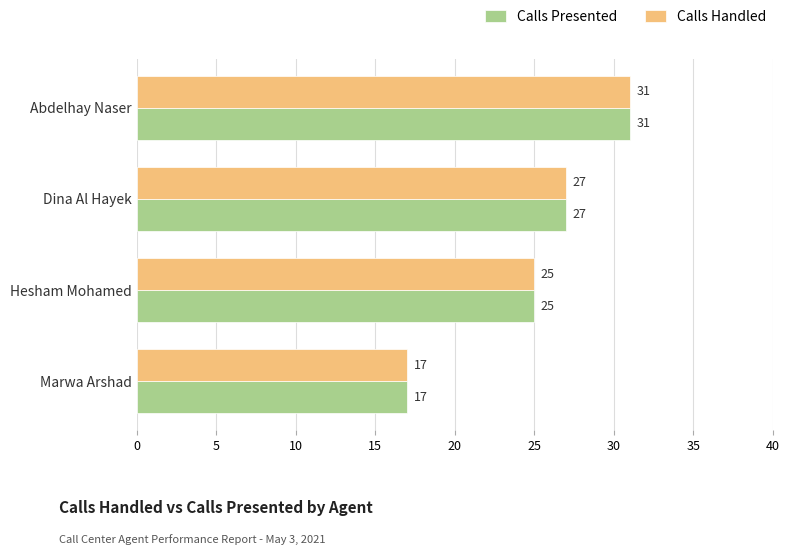

Is it true that Calls Handled equals 46 at Abdelhay Naser?

False